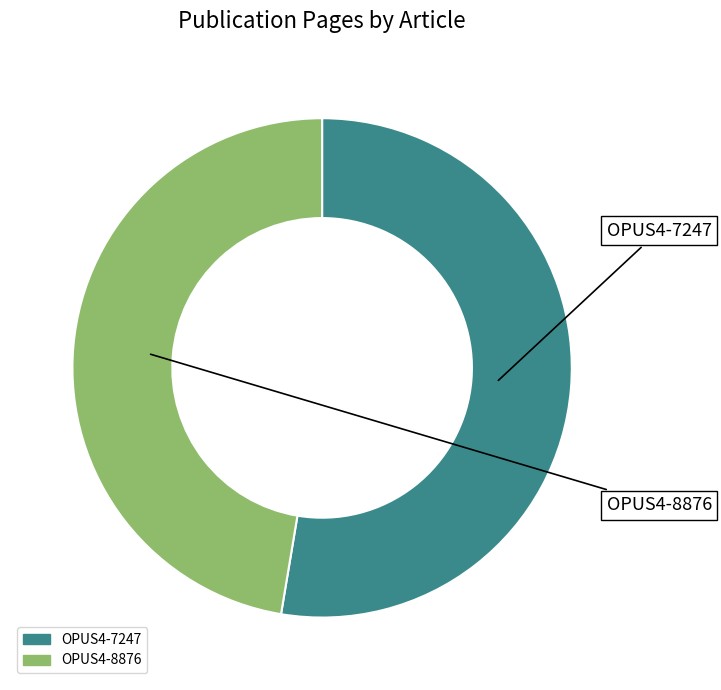

Approximately how many times larger is the value at OPUS4-8876 compared to OPUS4-7247?

0.9